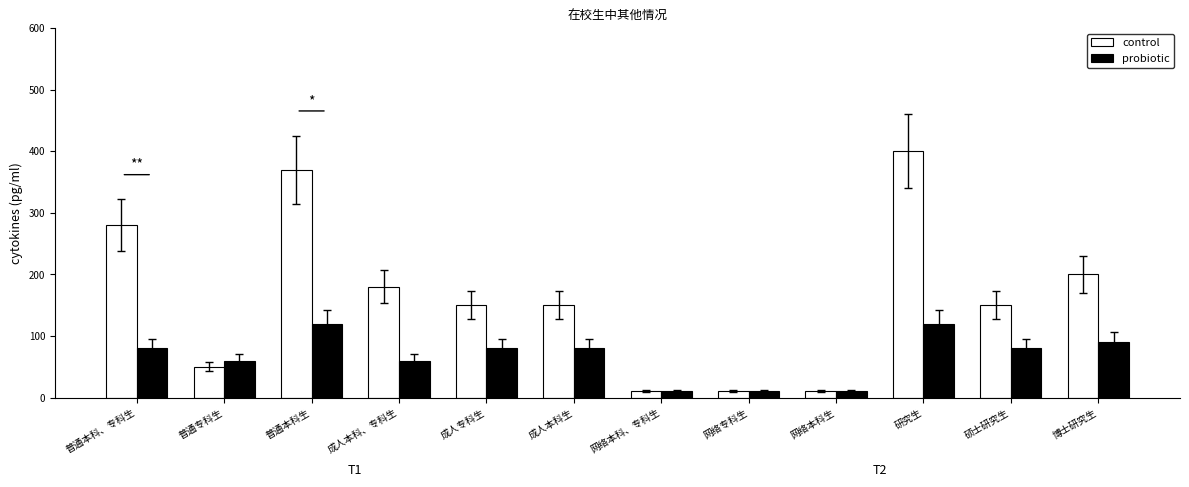

True or false: control has a value of 150 at 成人本科生.

True